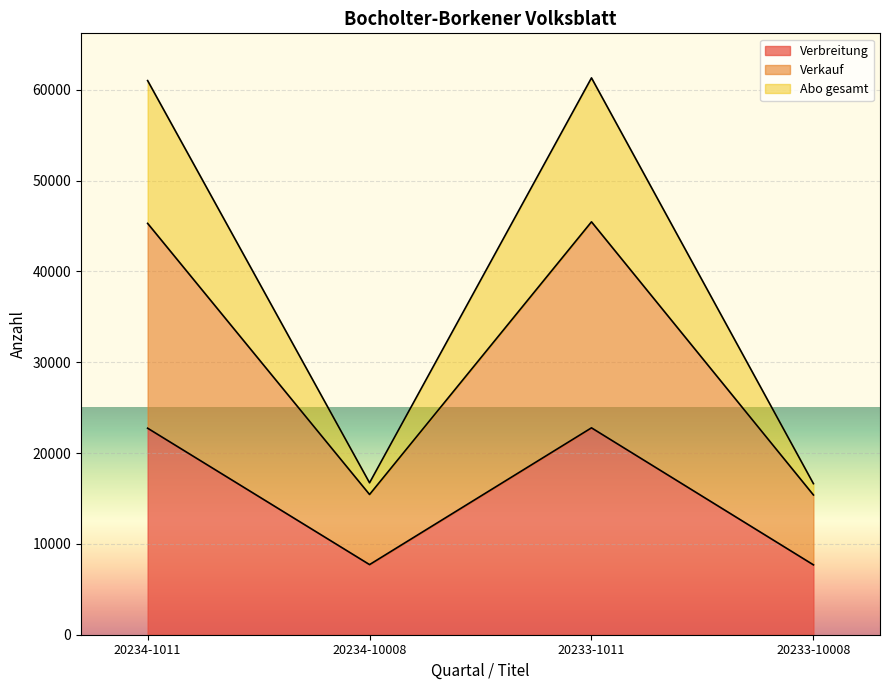

True or false: Verkauf and Abo gesamt cross at least once.

False